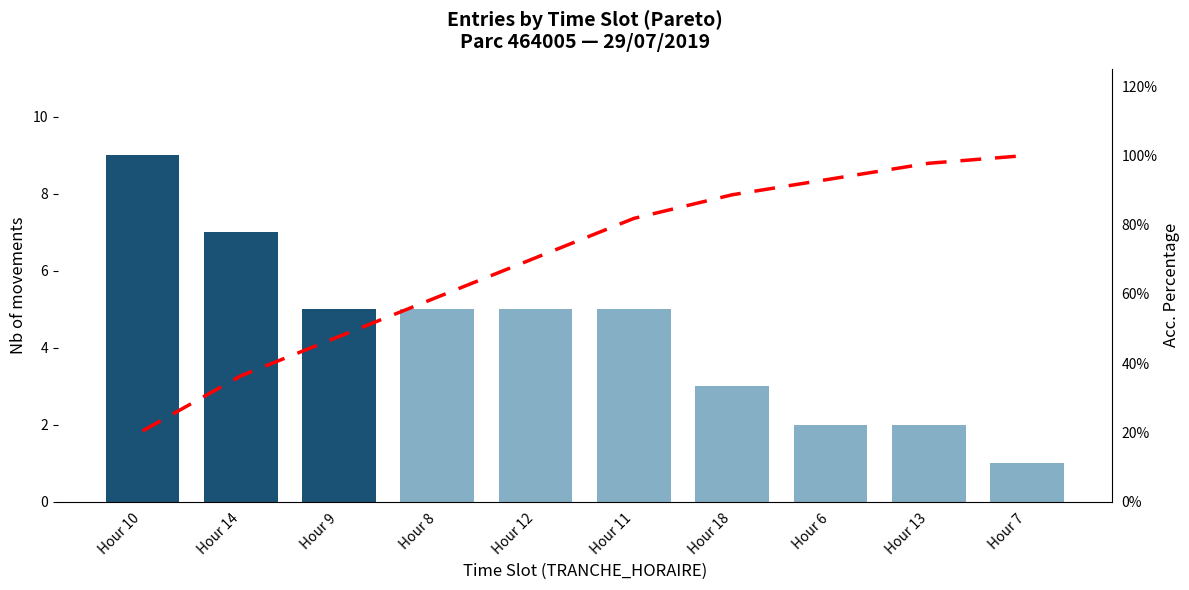

At Hour 18, list the series in order from largest to smallest.

Cumulative %, NB_HORAIRE + NB_ABONNE